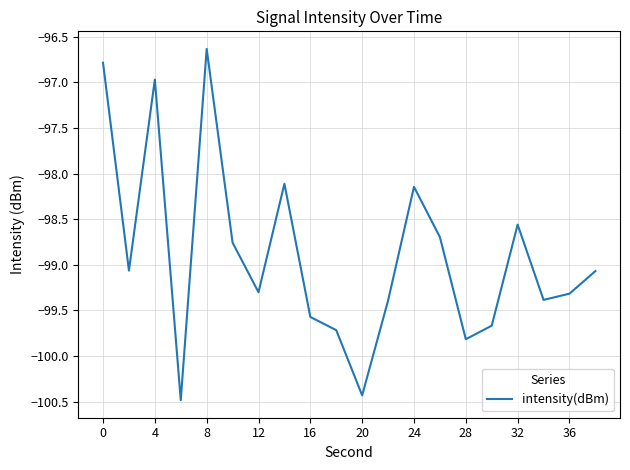

What is the minimum value shown in the chart?

-100.5